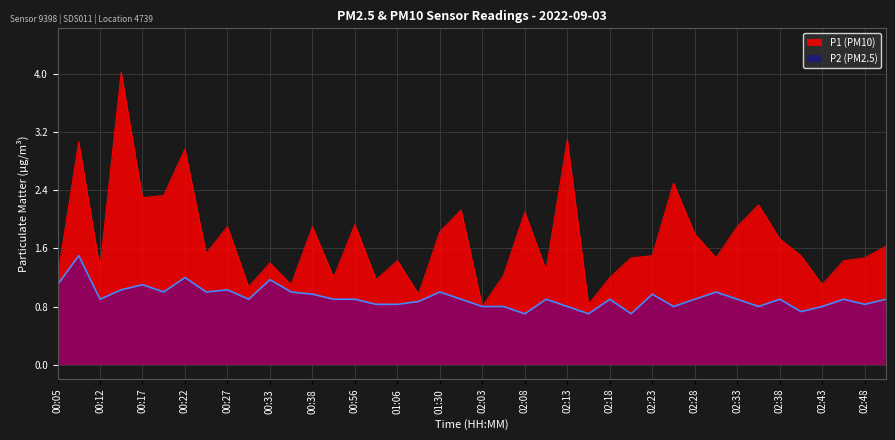

How many lines are shown in the chart?

2